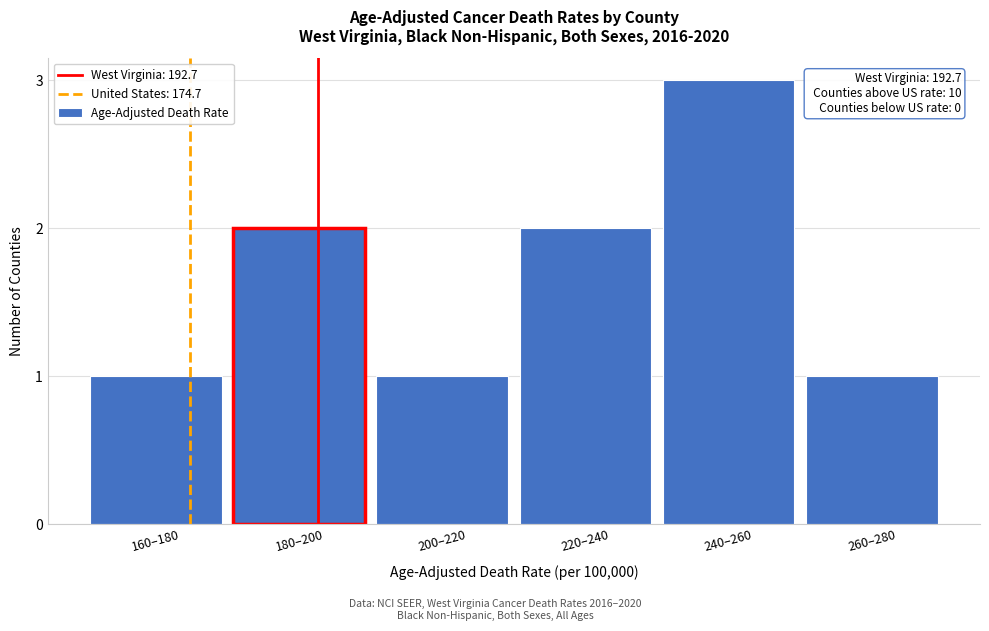

Reading right to left, list all the values displayed in this chart.

260–280=1	240–260=3	220–240=2	200–220=1	180–200=2	160–180=1